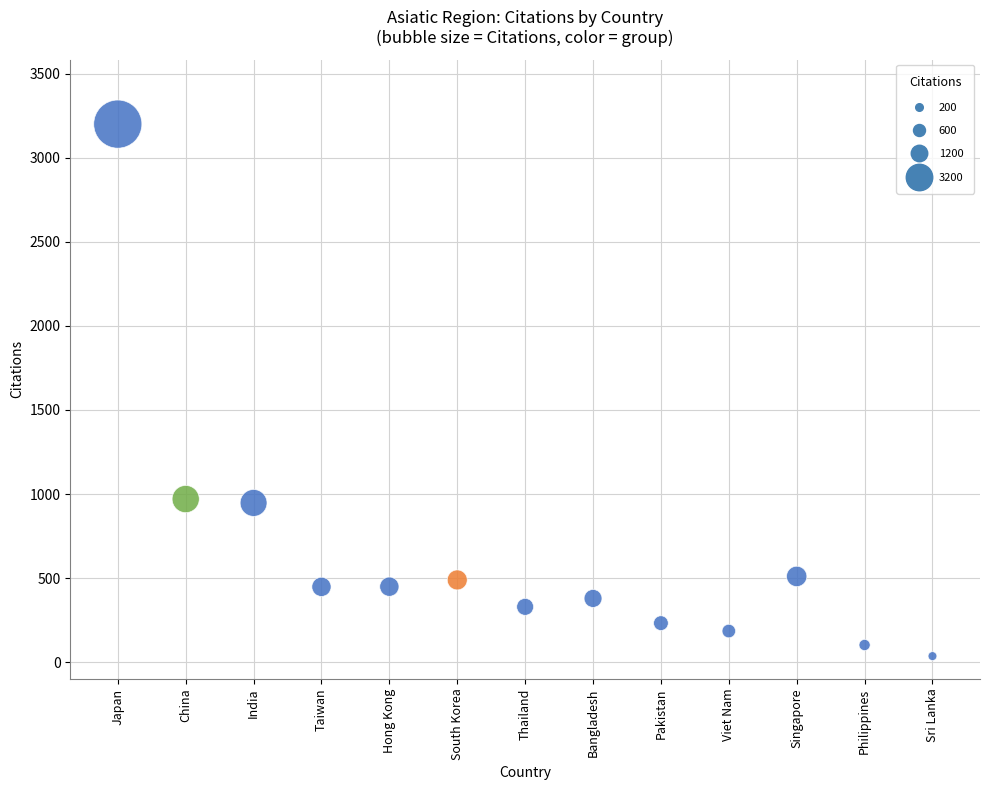

What is the range of Y values (max minus min)?

3164